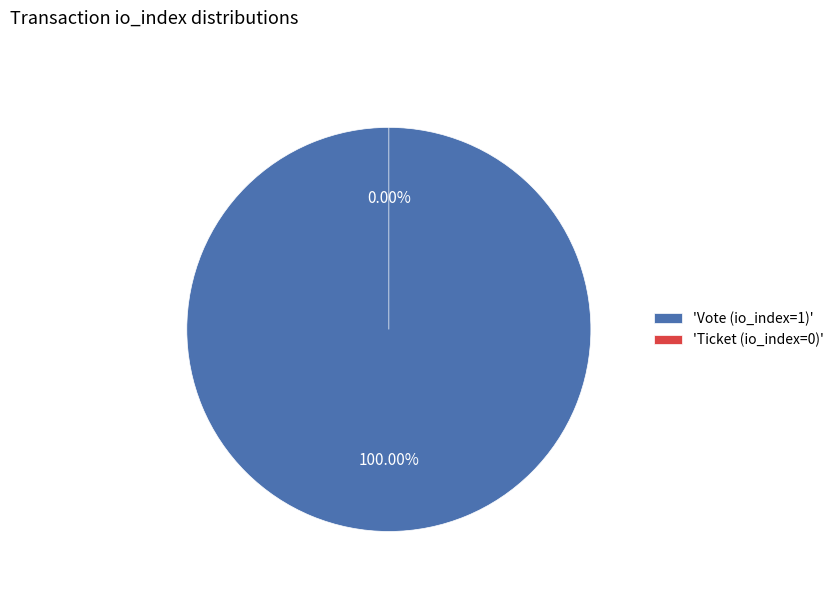

Which slice is the largest?

Vote (io_index=1)